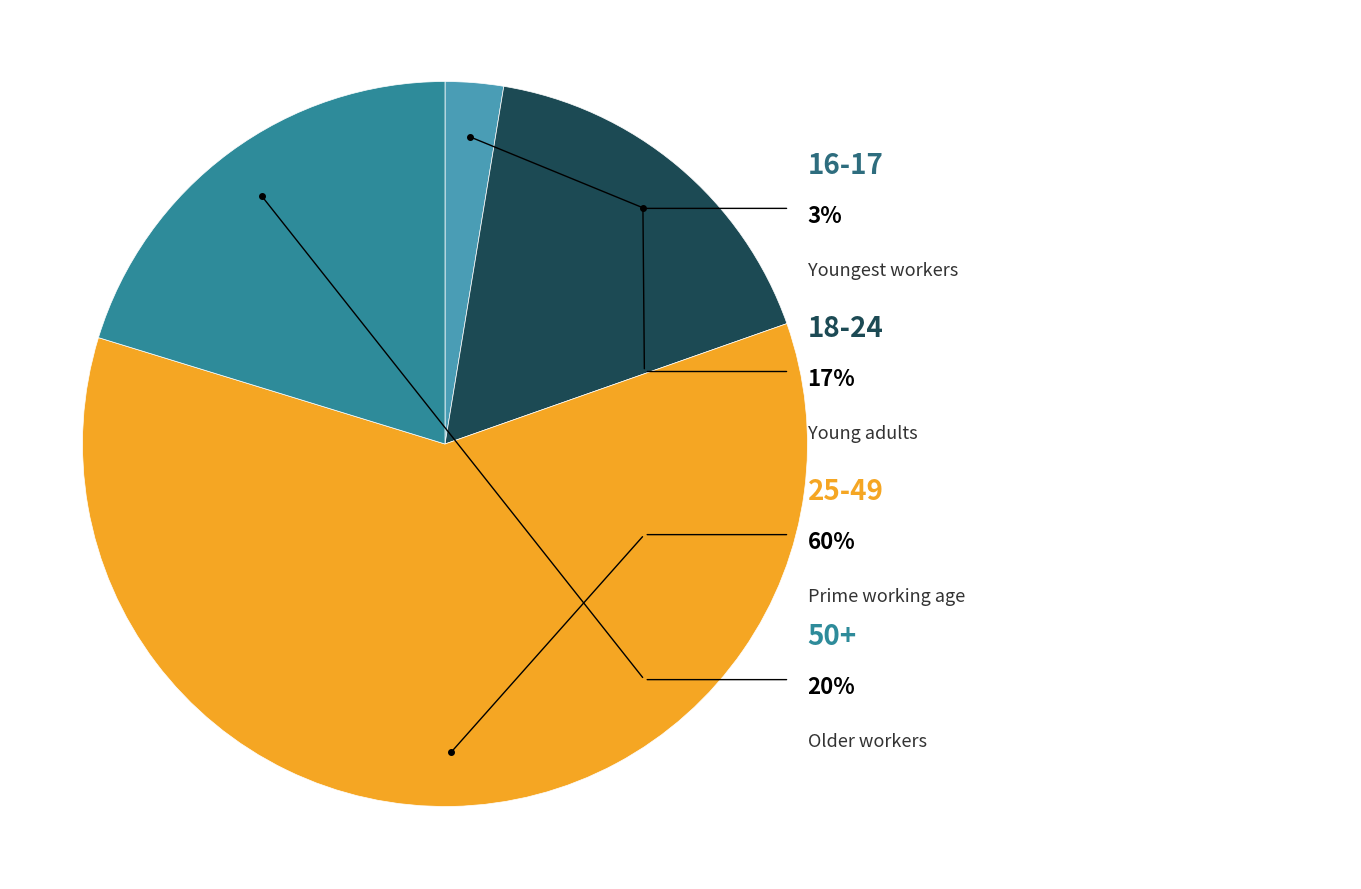

Which category has the biggest portion of the pie?

25-49